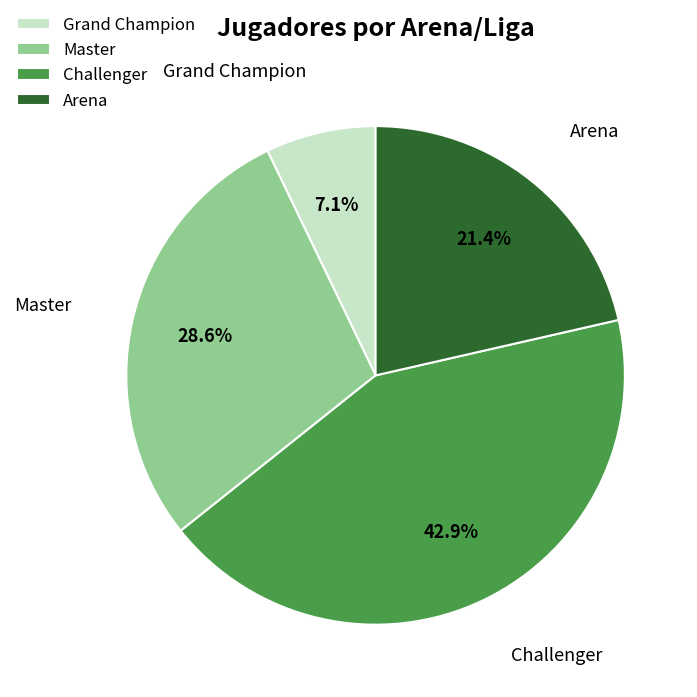

Approximately how many times larger is the value at Master compared to Grand Champion?

4.0